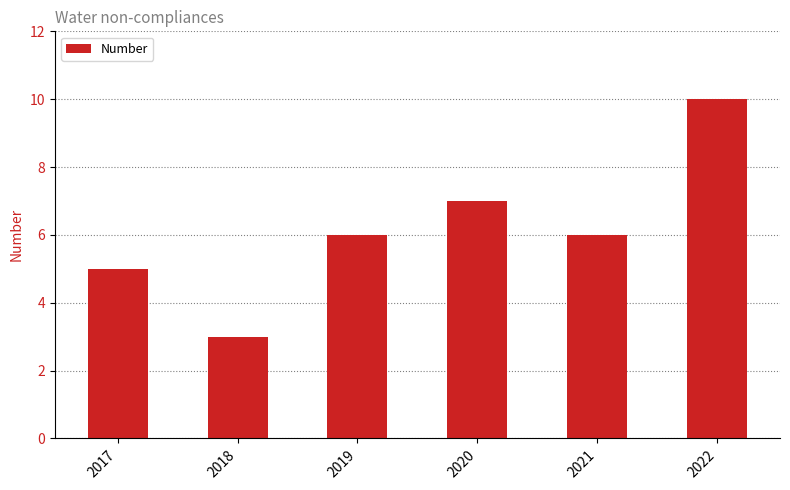

Between 2017 and 2018, which is larger?

2017